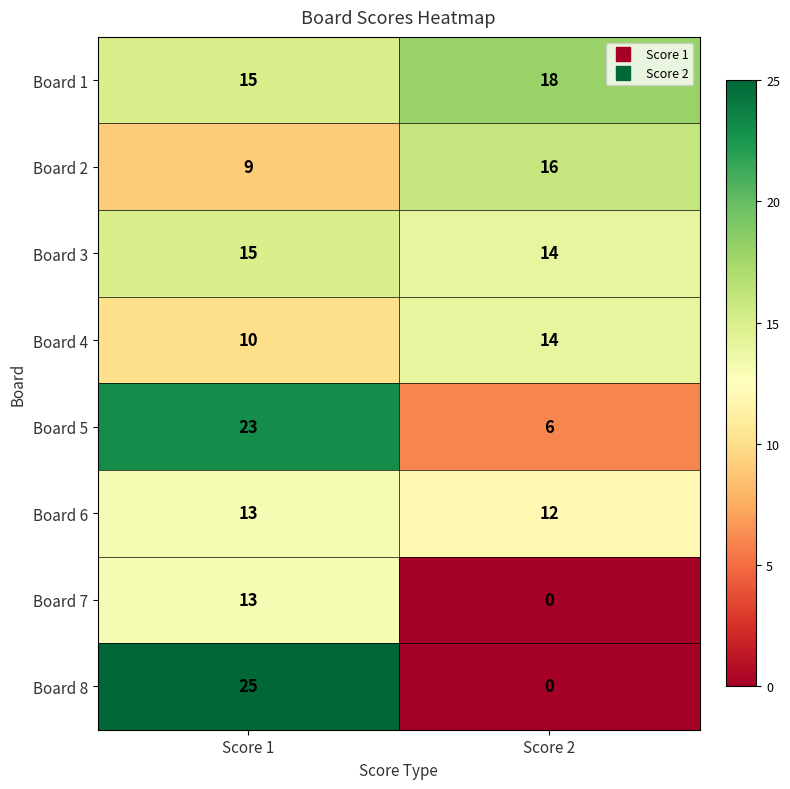

Reading right to left, what are all the values shown in this chart?

Board 1: 18	15
Board 2: 16	9
Board 3: 14	15
Board 4: 14	10
Board 5: 6	23
Board 6: 12	13
Board 7: 0	13
Board 8: 0	25